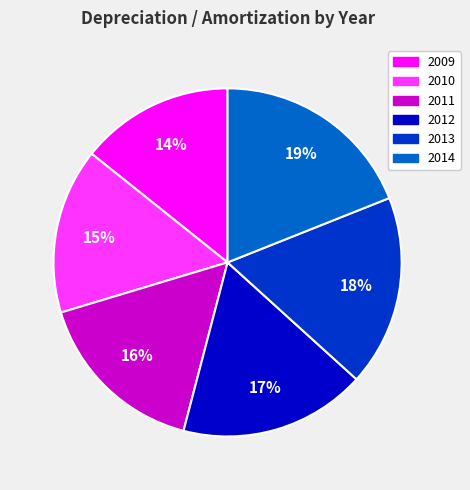

To the nearest percent, what is the difference between the largest and smallest slice percentages?

5%